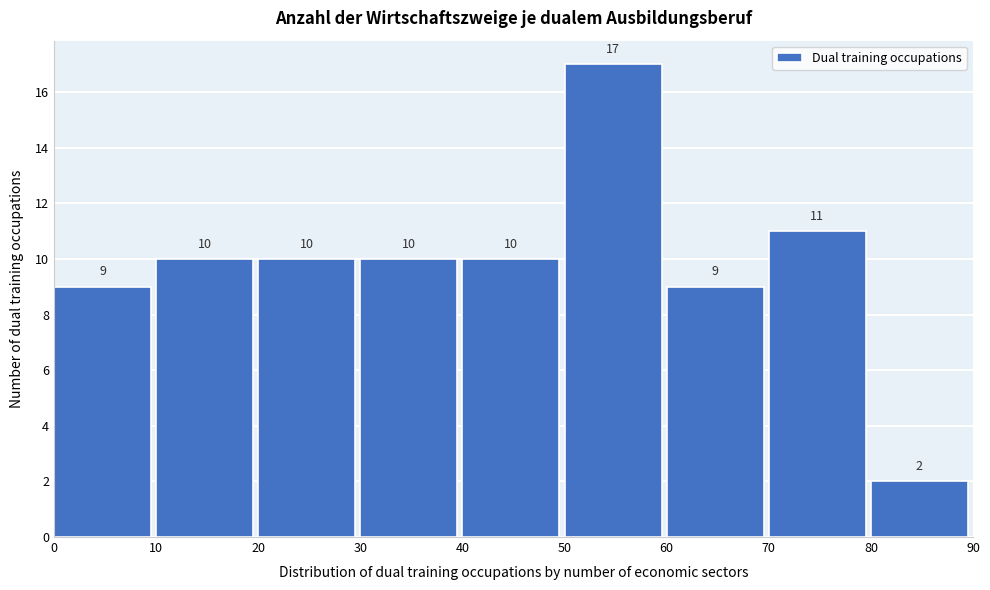

How tall is the bar that spans 30 to 40 on the x-axis?

10